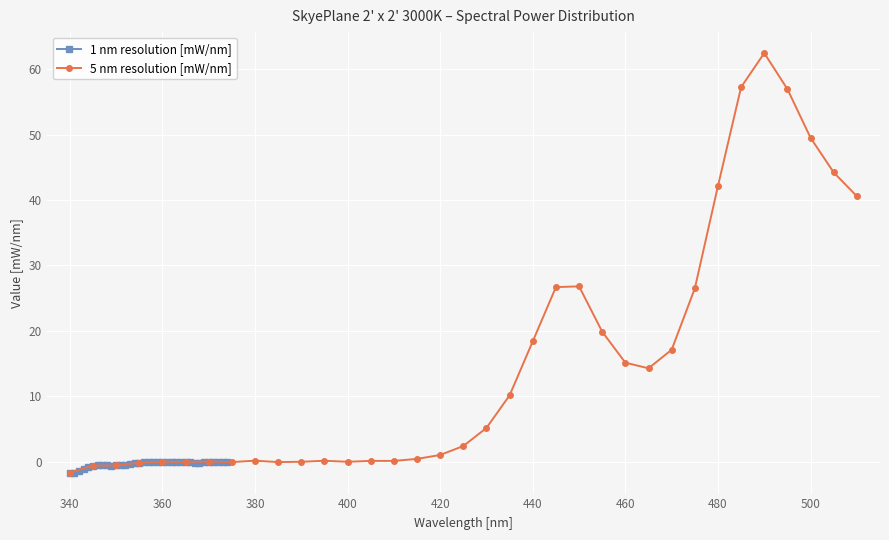

What is the lowest value of the 1 nm resolution [mW/nm] series?

-1.7